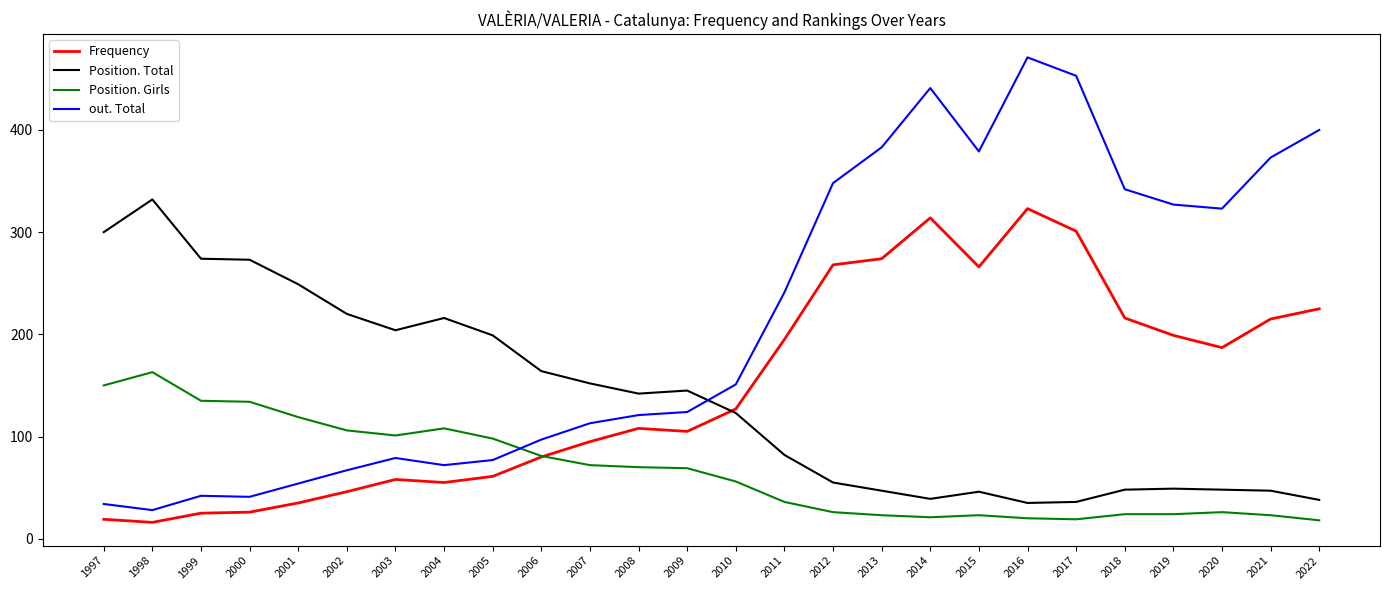

What is the spread (max minus min) of values at 2006?

84